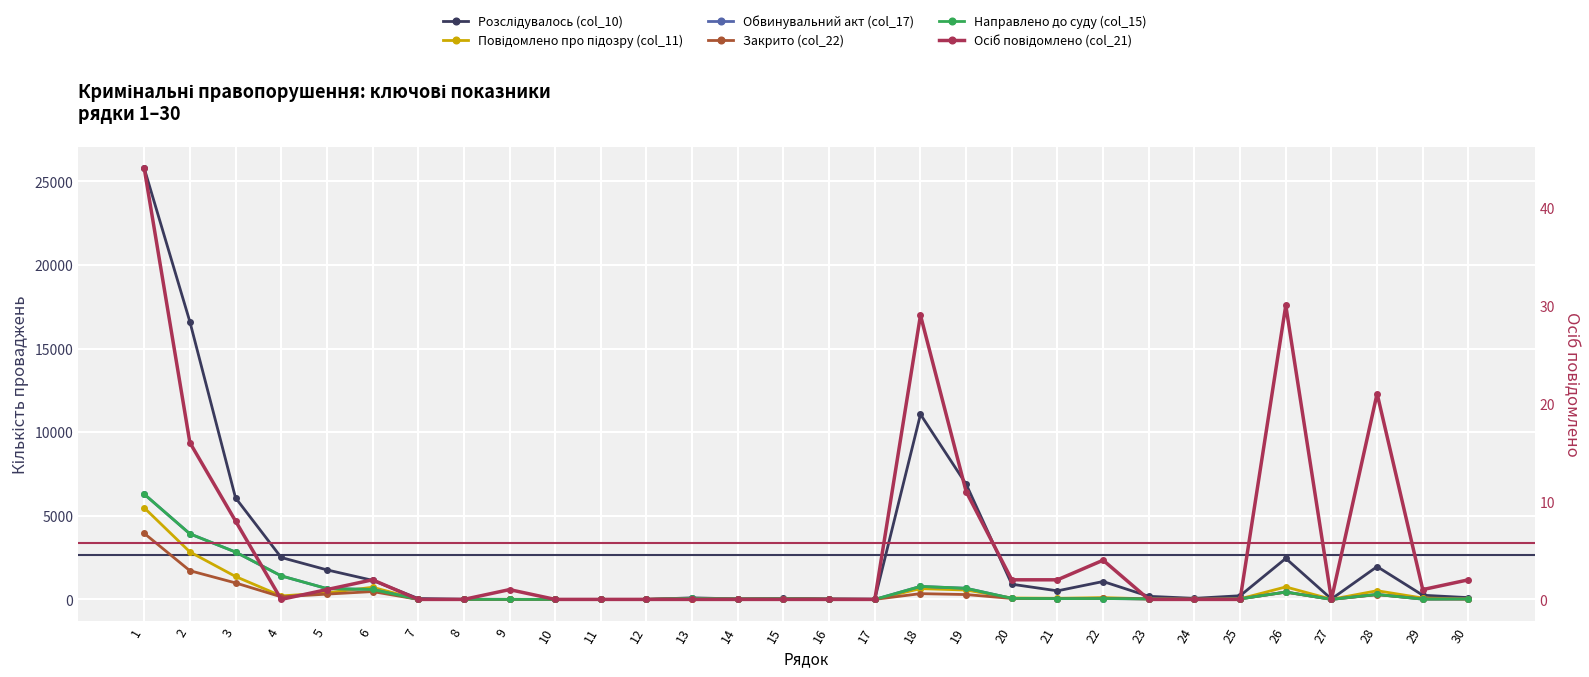

What are all the series names shown in the legend?

Розслідувалось (col_10), Повідомлено про підозру (col_11), Обвинувальний акт (col_17), Закрито (col_22), Направлено до суду (col_15), Осіб повідомлено (col_21)